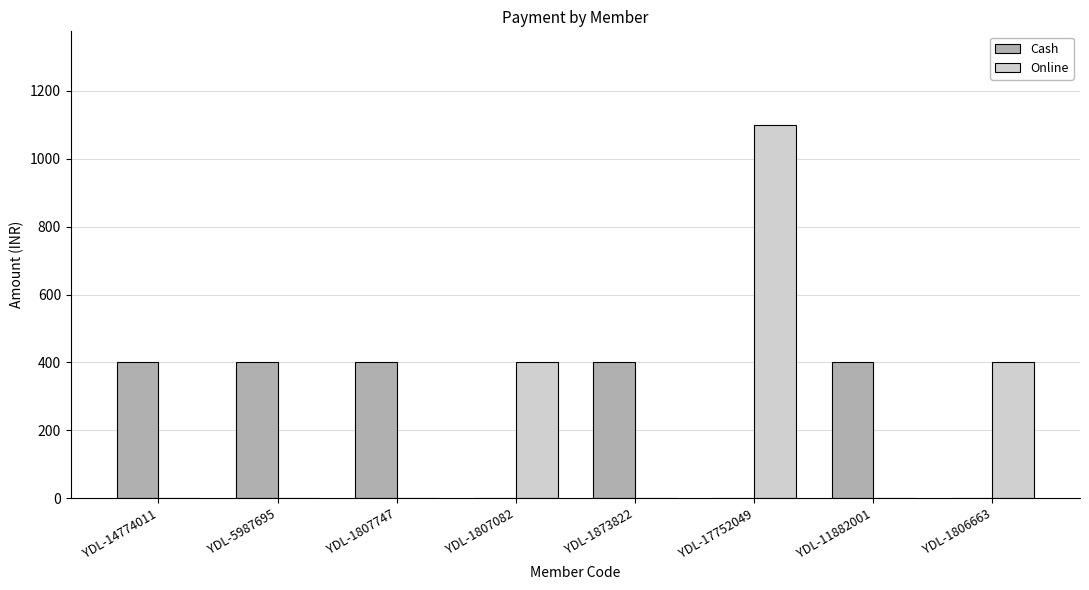

What is the total value across all series at YDL-1873822?

400